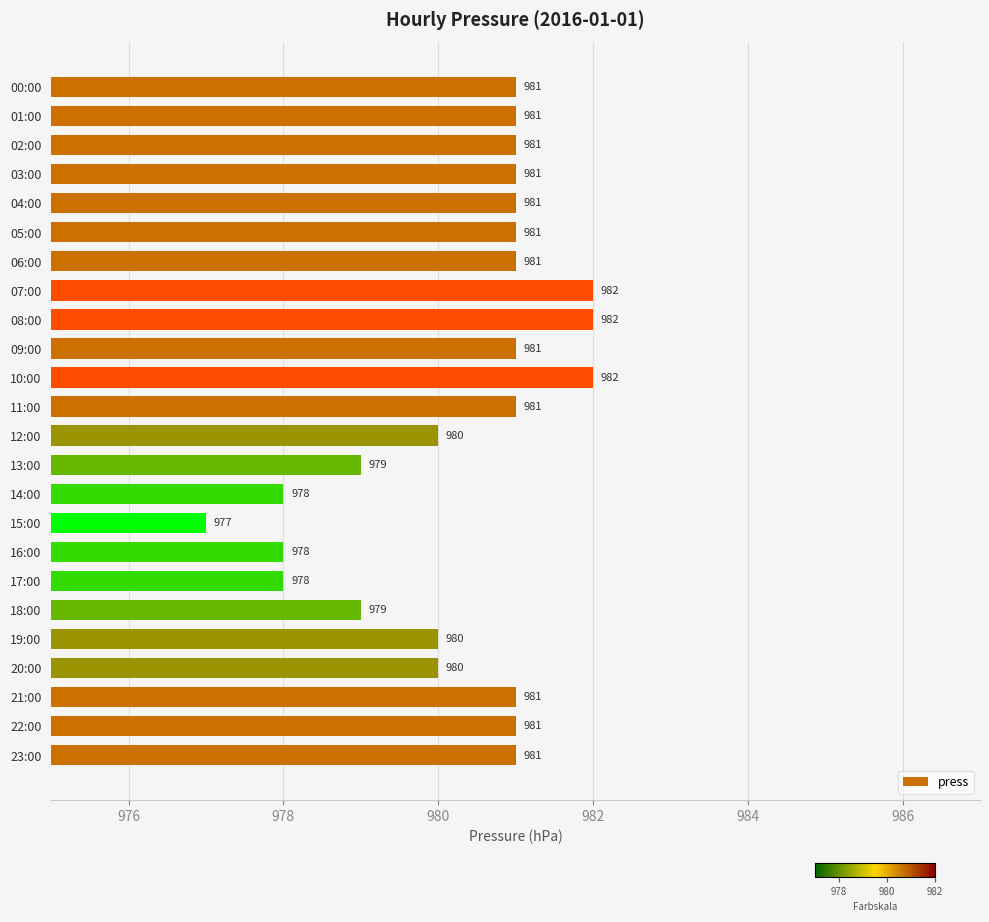

What is the ratio of the value at 14:00 to the value at 07:00?

1.0